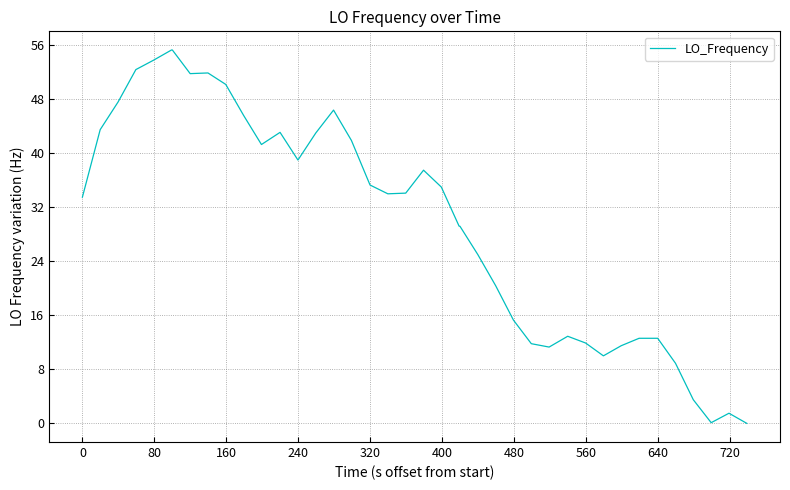

What is the difference between the maximum and minimum values?

55.3